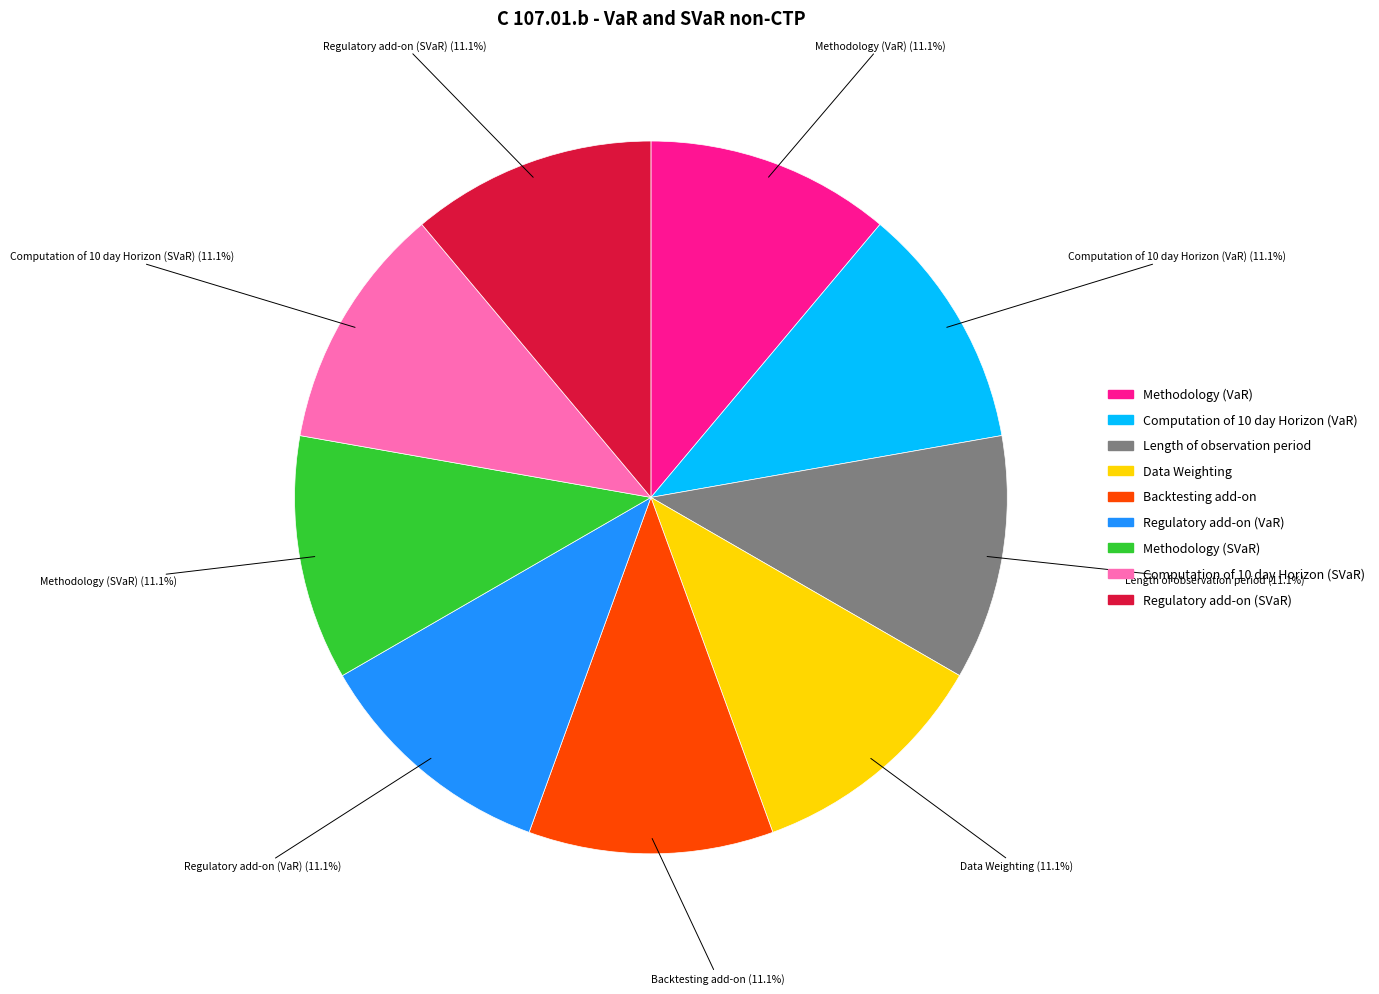

Does Computation of 10 day Horizon (VaR) account for over 50% of the chart?

No